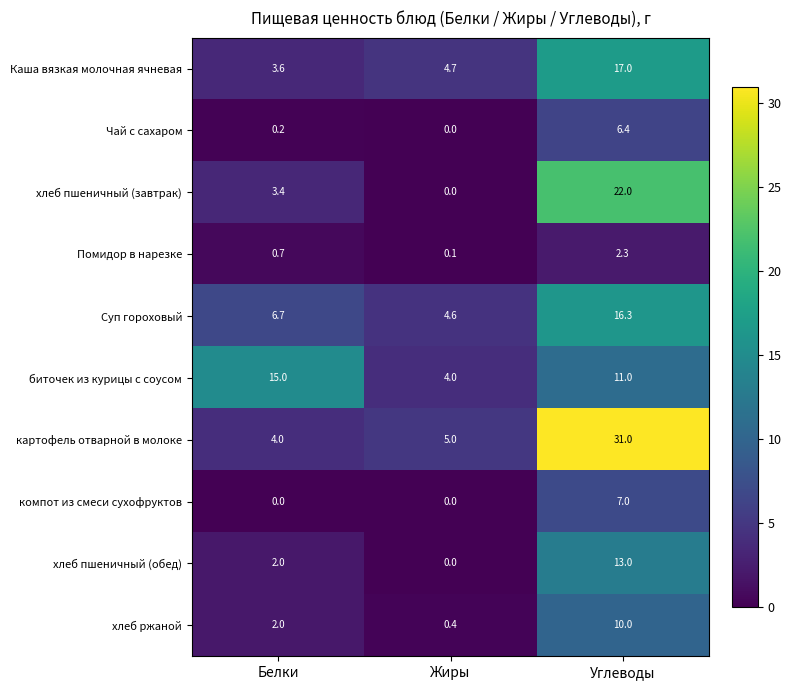

Reading left to right, extract all data points from this chart.

Каша вязкая молочная ячневая: Белки=3.6	Жиры=4.7	Углеводы=17.0
Чай с сахаром: Белки=0.2	Жиры=0.0	Углеводы=6.4
хлеб пшеничный (завтрак): Белки=3.4	Жиры=0.0	Углеводы=22.0
Помидор в нарезке: Белки=0.7	Жиры=0.1	Углеводы=2.3
Суп гороховый: Белки=6.7	Жиры=4.6	Углеводы=16.3
биточек из курицы с соусом: Белки=15.0	Жиры=4.0	Углеводы=11.0
картофель отварной в молоке: Белки=4.0	Жиры=5.0	Углеводы=31.0
компот из смеси сухофруктов: Белки=0.0	Жиры=0.0	Углеводы=7.0
хлеб пшеничный (обед): Белки=2.0	Жиры=0.0	Углеводы=13.0
хлеб ржаной: Белки=2.0	Жиры=0.4	Углеводы=10.0